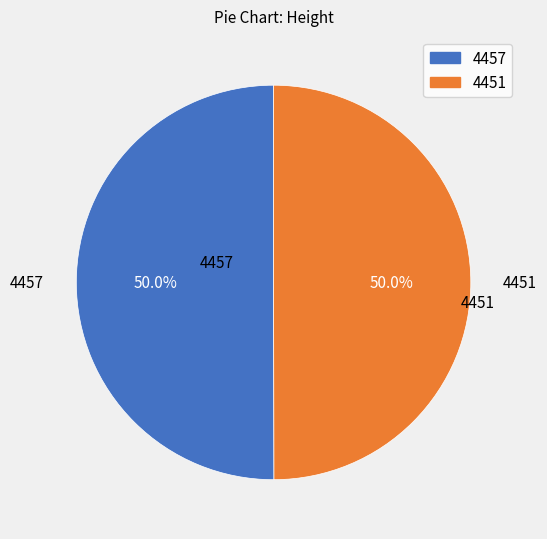

Is it true that 4451 is 36% of the pie?

False